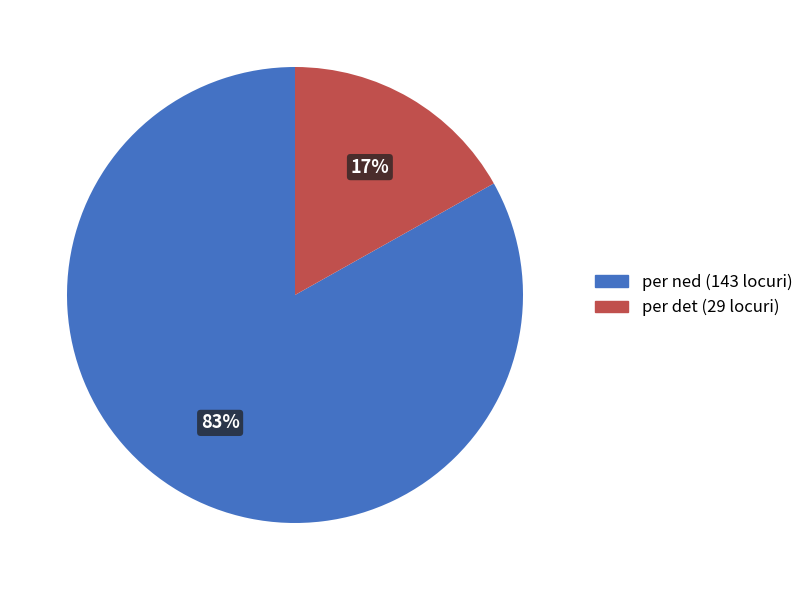

How many segments does this pie chart have?

2